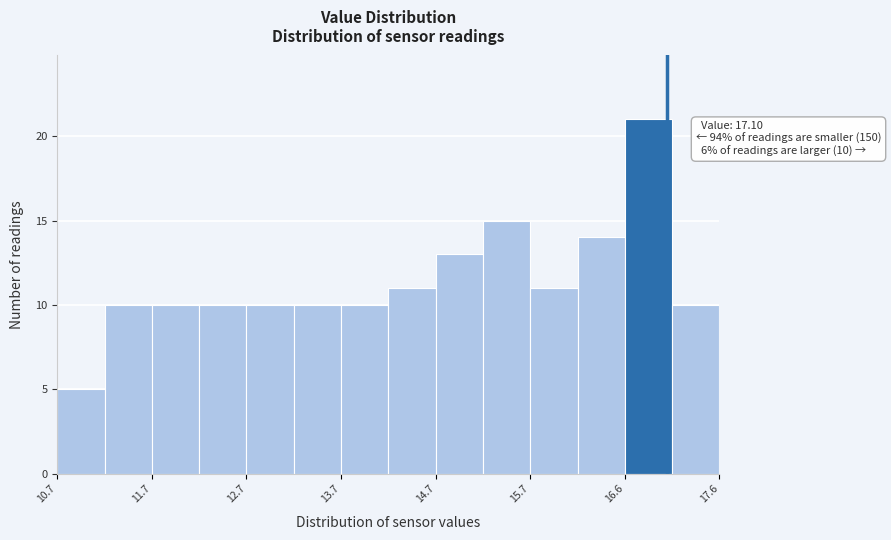

Over which range of the x-axis is the bar tallest?

16.65 to 17.15